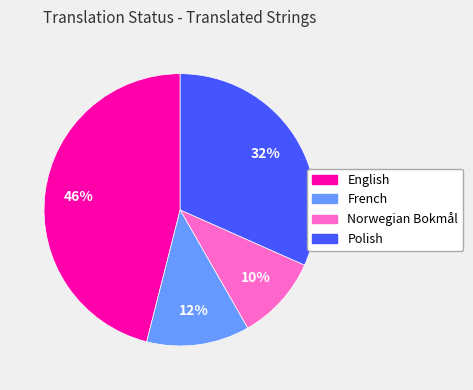

What percentage is the French slice, to the nearest percent?

12%